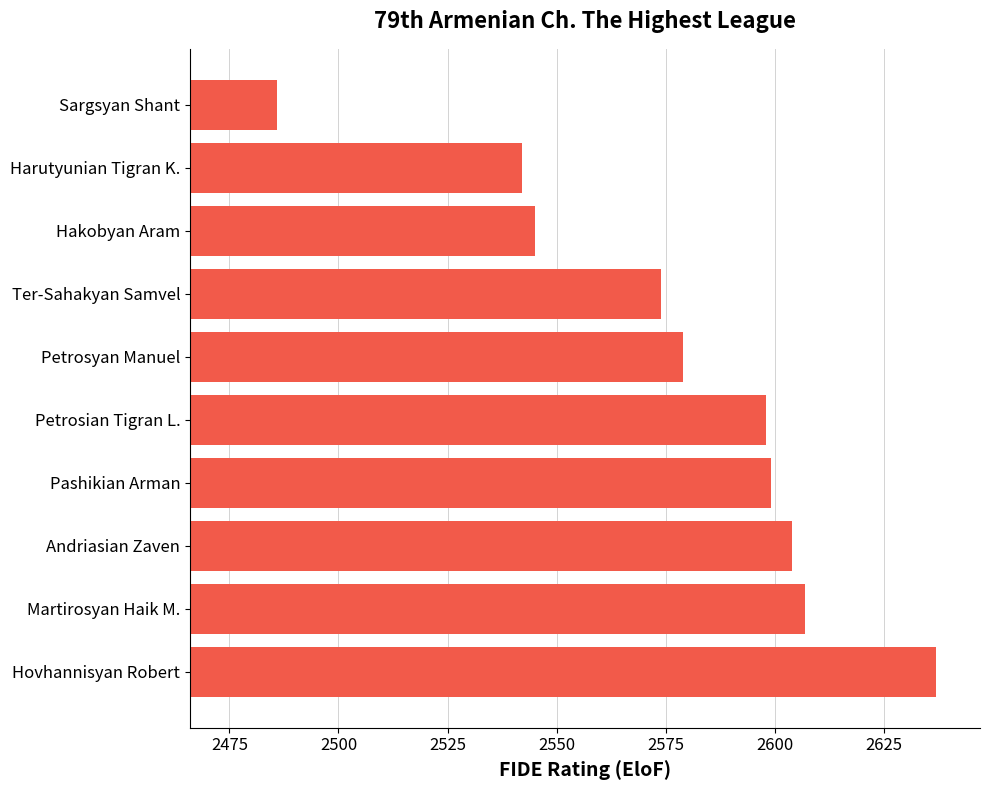

What is the difference between the maximum and minimum values?

151